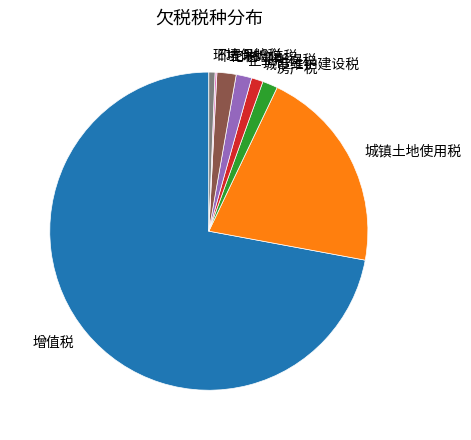

Does 增值税 account for over 50% of the chart?

Yes